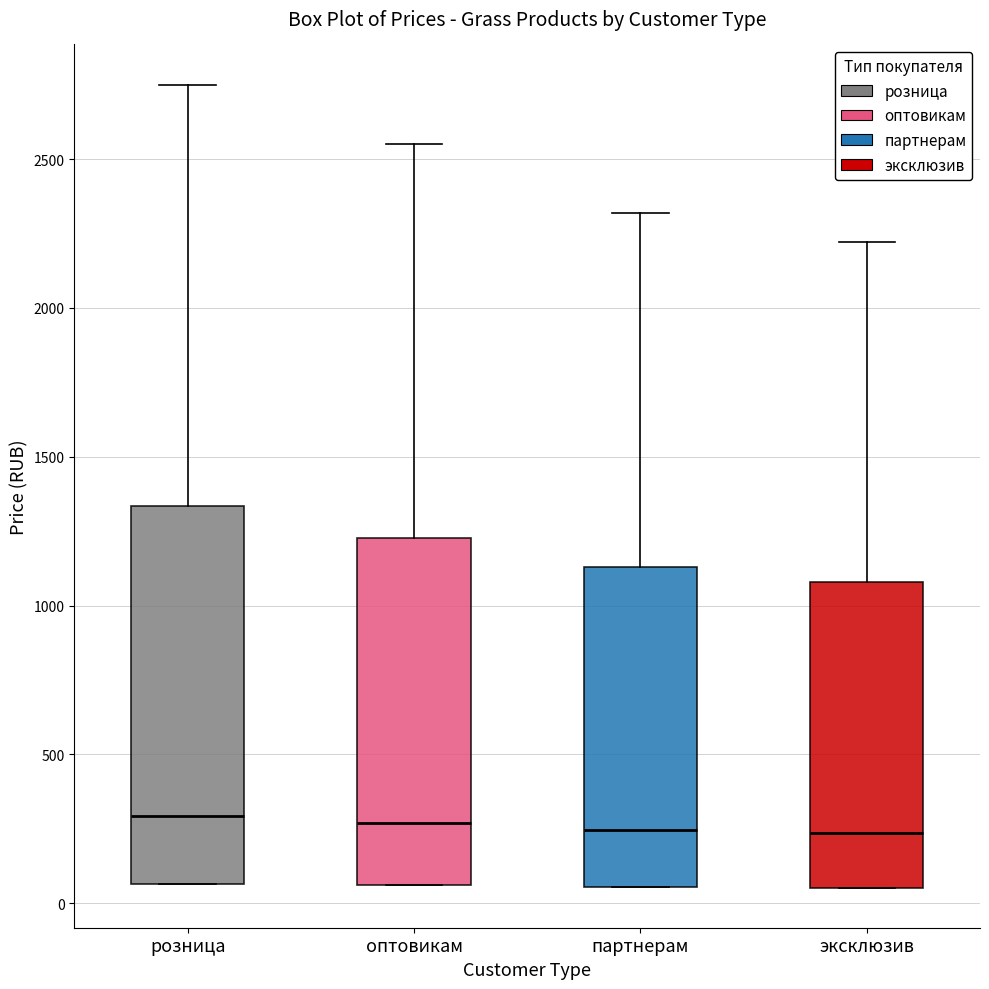

Reading left to right, transcribe this box plot: for each box, give where its median line is, the range the box spans, and where its two whiskers end, as read against the y-axis. The values are not printed on the chart, so give them approximately, as read against the axis.

розница: median 300, box 50 to 1350, whiskers 50 to 2750
оптовикам: median 250, box 50 to 1250, whiskers 50 to 2550
партнерам: median 250, box 50 to 1150, whiskers 50 to 2300
эксклюзив: median 250, box 50 to 1100, whiskers 50 to 2200